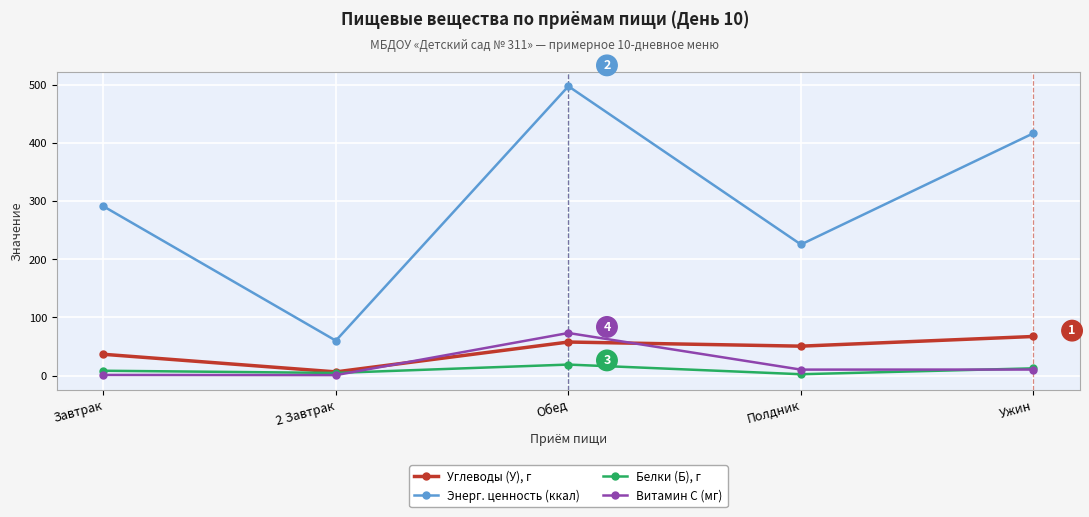

What is the highest value of the Энерг. ценность (ккал) series?

497.6